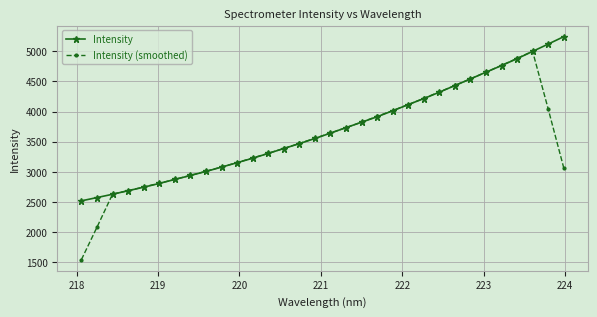

What is the value of the Intensity point at the 30th from the left?

4996.9